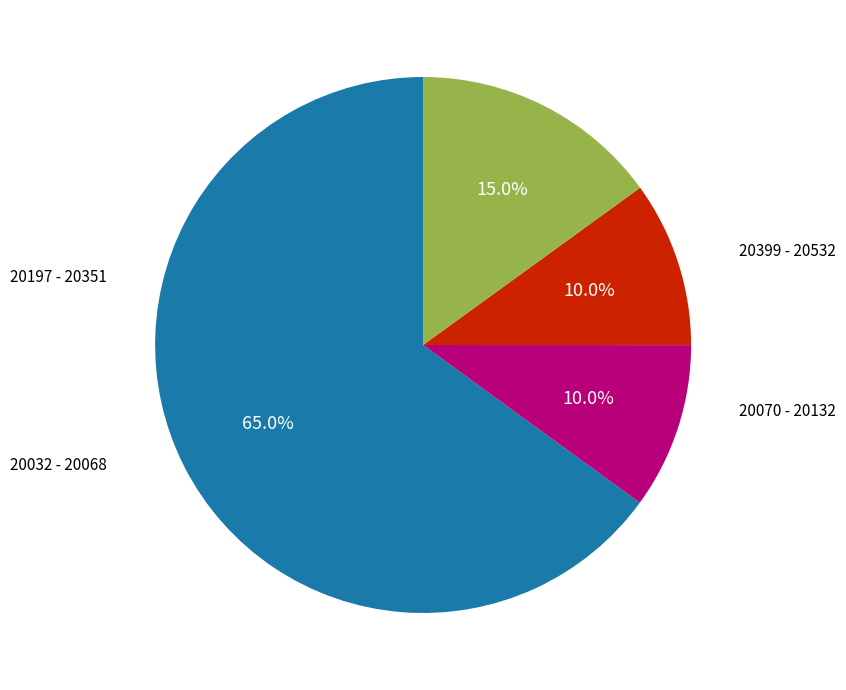

Is there any slice that represents more than half of the pie?

Yes